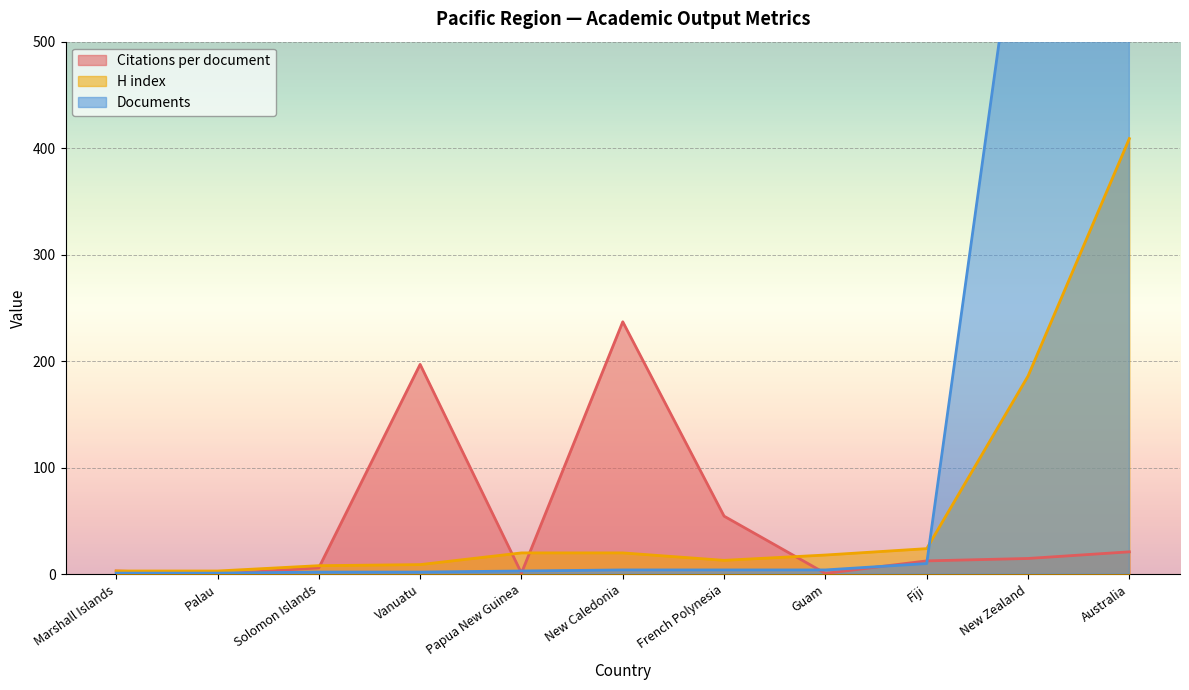

At which label does Documents reach its minimum?

Marshall Islands